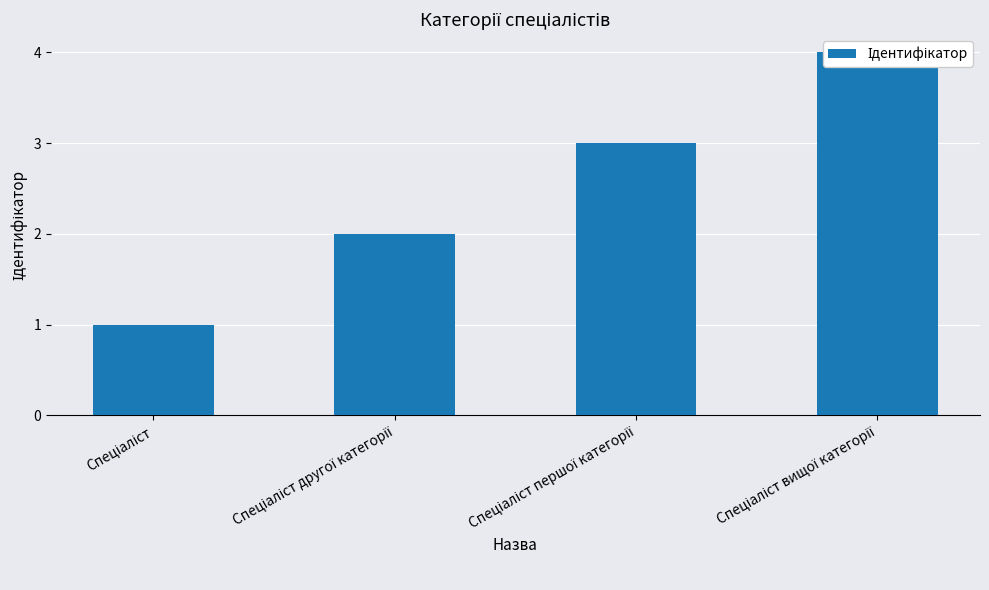

Rank the categories by value from highest to lowest.

Спеціаліст вищої категорії, Спеціаліст першої категорії, Спеціаліст другої категорії, Спеціаліст